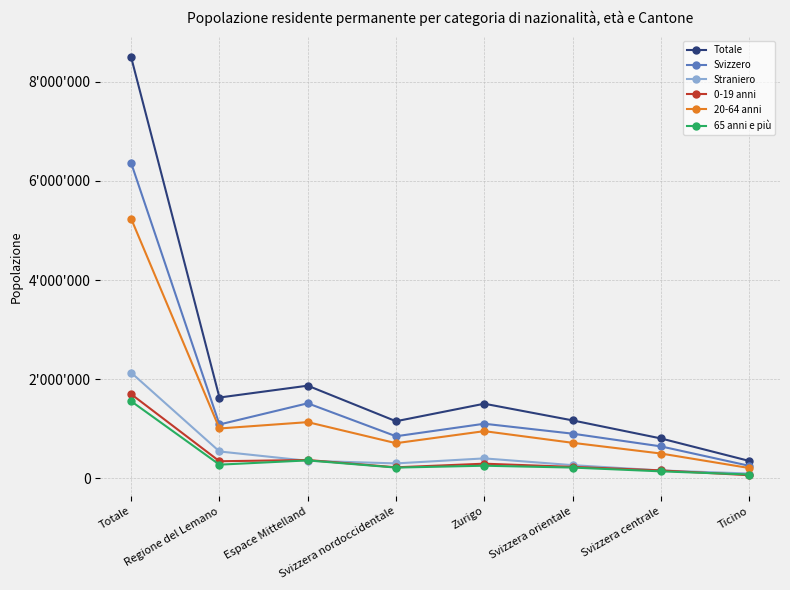

Does the chart have visible grid lines?

Yes